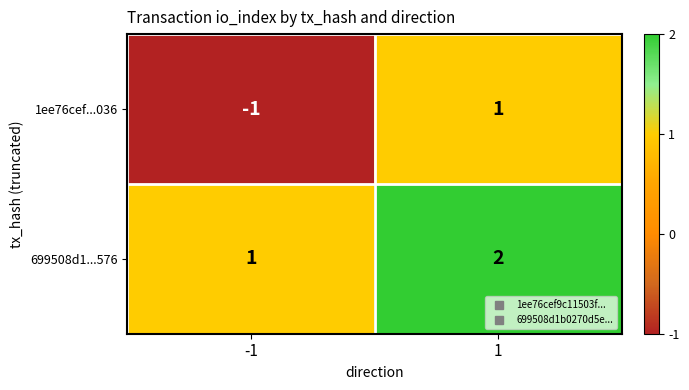

Reading left to right, transcribe all the data shown in this chart.

1ee76cef...036: -1=-1	1=1
699508d1...576: -1=1	1=2